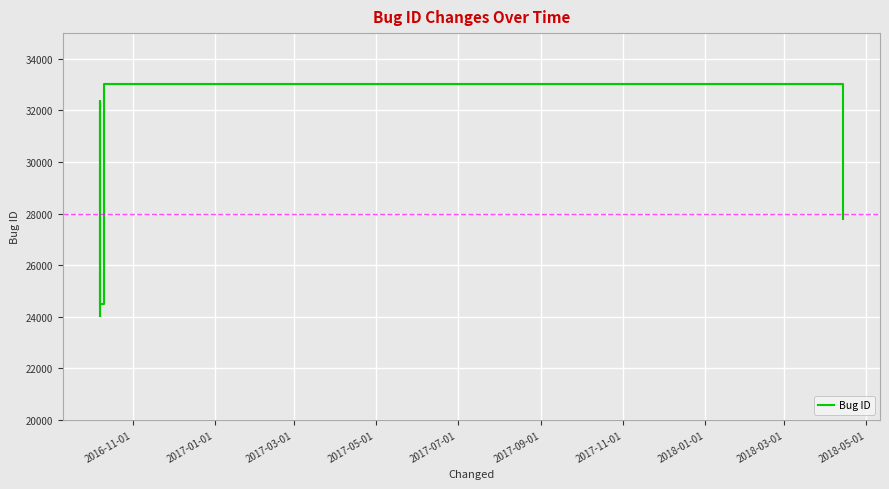

What is the maximum value shown in the chart?

33016